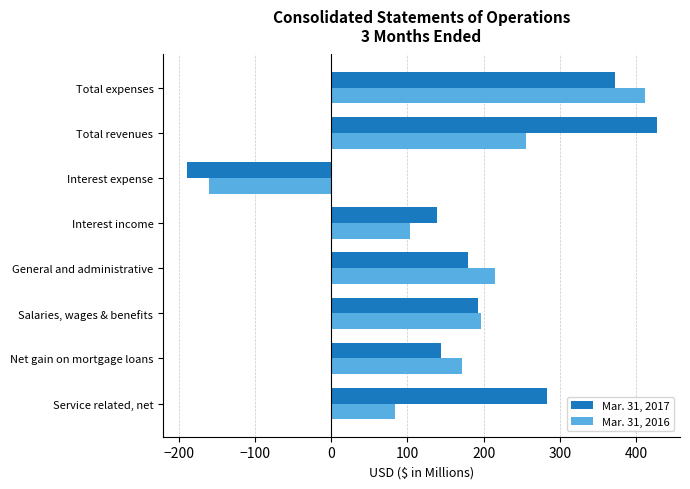

List the labels in order of Mar. 31, 2016 value, smallest first.

Interest expense, Service related, net, Interest income, Net gain on mortgage loans, Salaries, wages & benefits, General and administrative, Total revenues, Total expenses